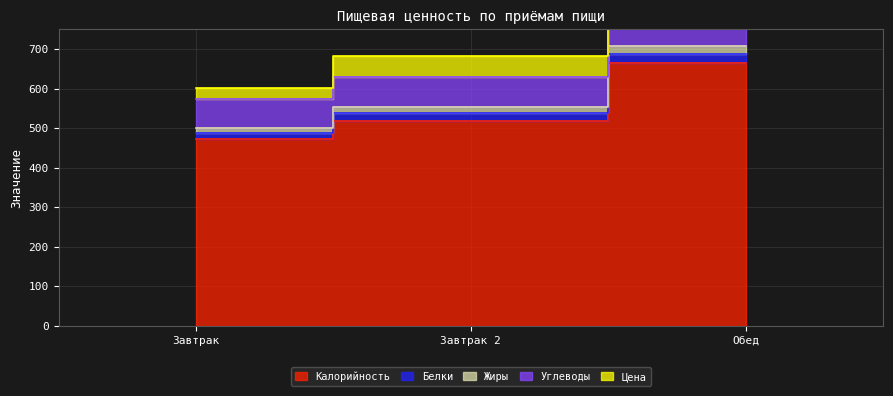

The value of Калорийность at Завтрак 2 is 282.9. True or false?

False